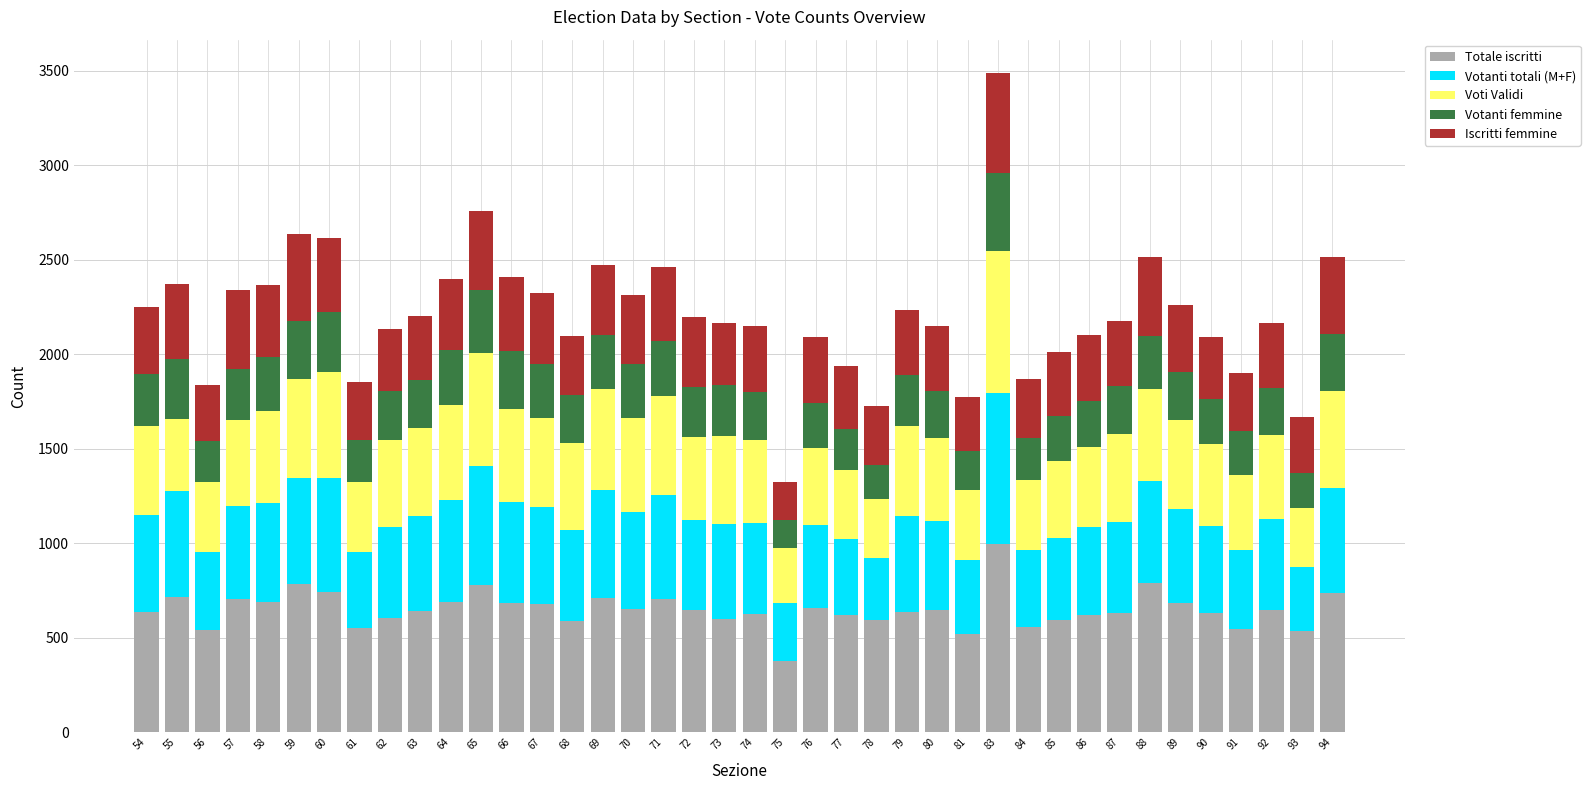

What is the value of the Totale iscritti bar at the 7th from the left?

740